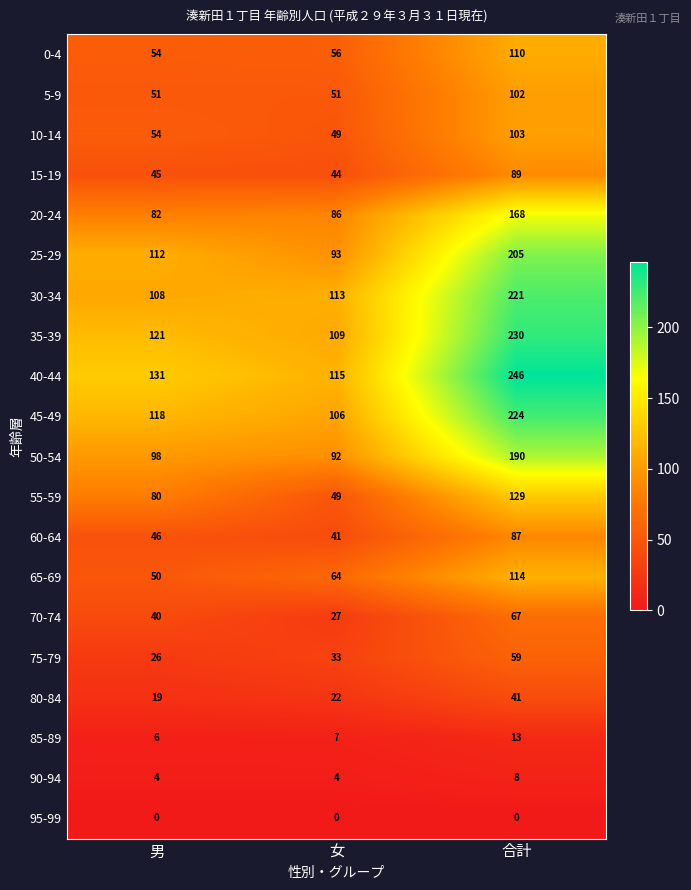

What is the sum of the 15-19 values at 合計 and 男?

134